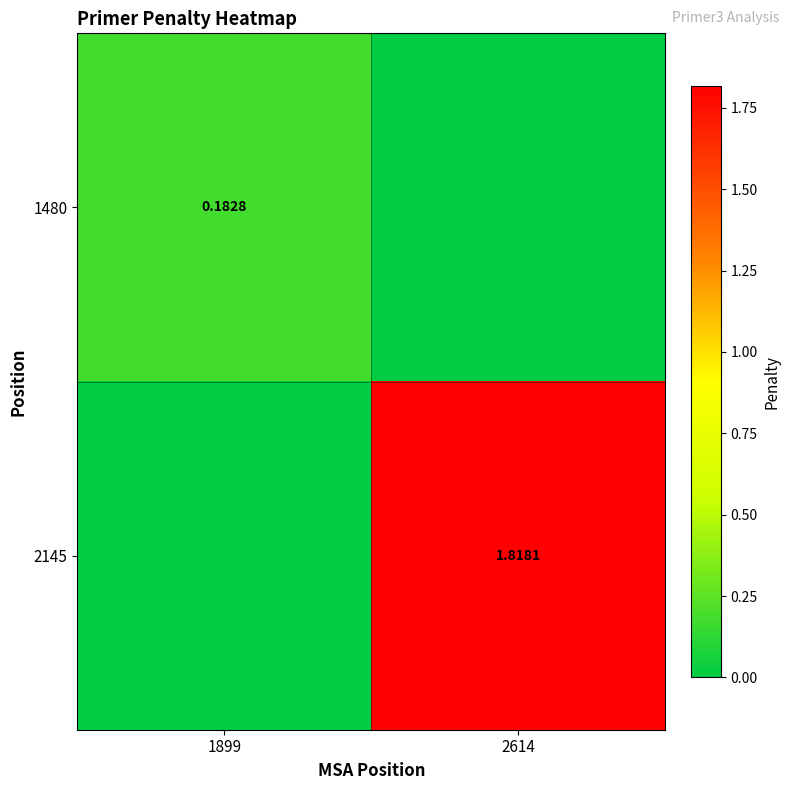

How many categories are shown in the chart?

2